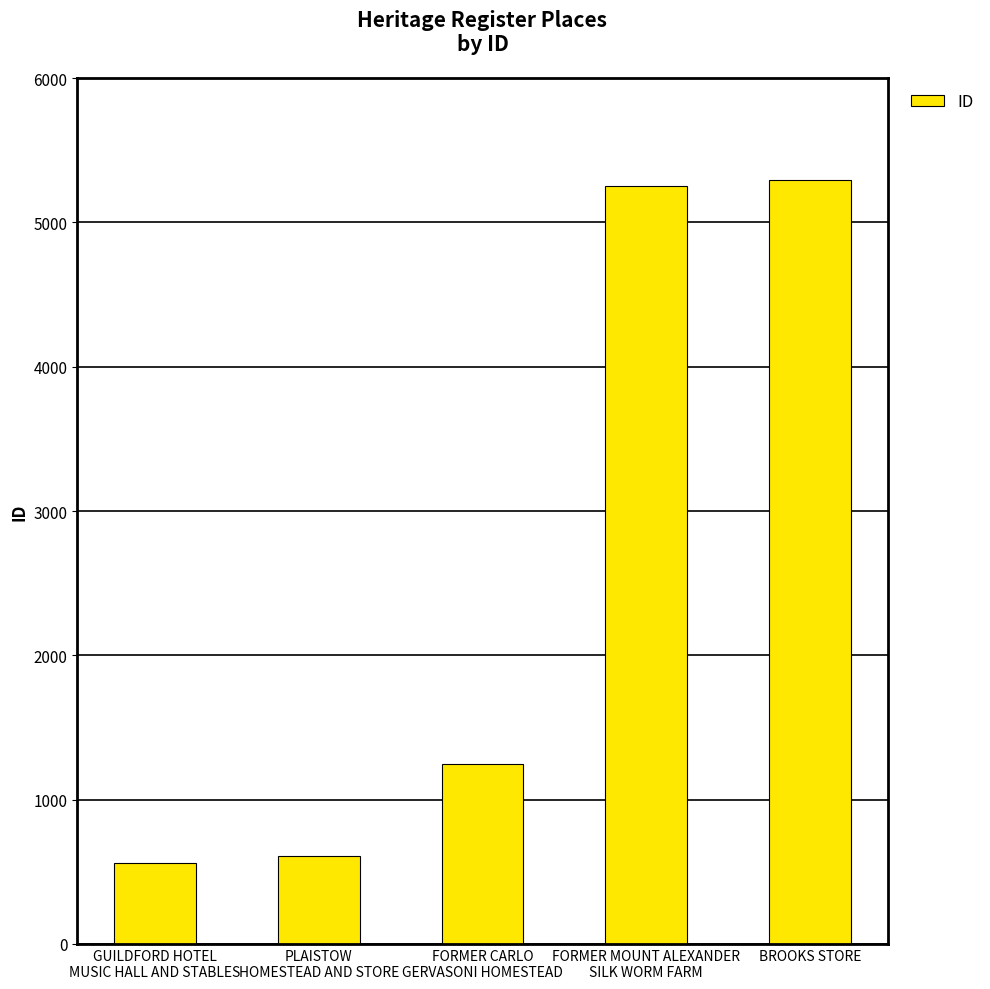

How many categories are shown in the chart?

5